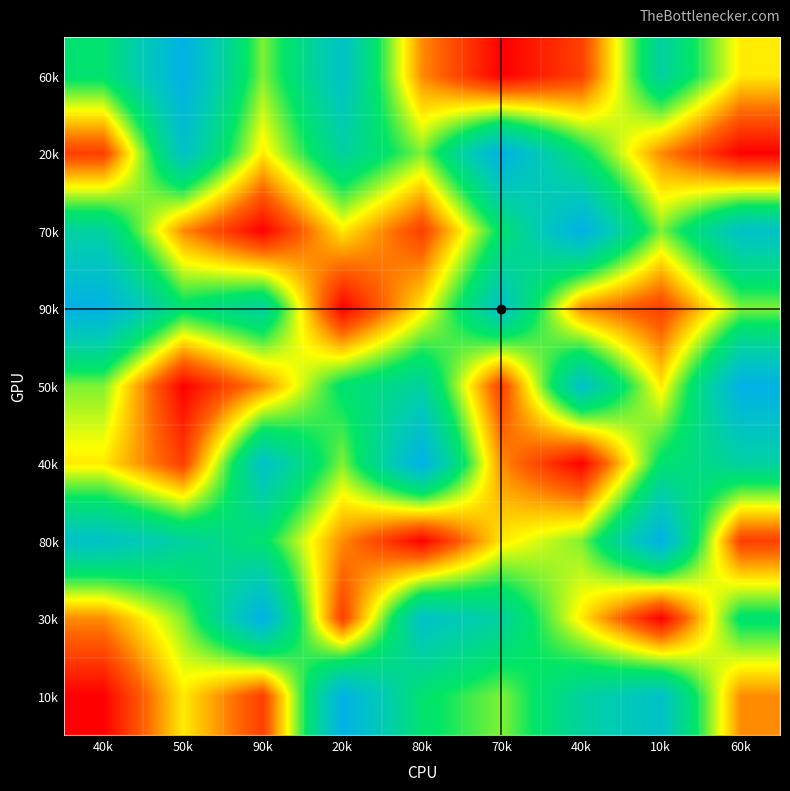

At how many categories does at least one series exceed 0?

9